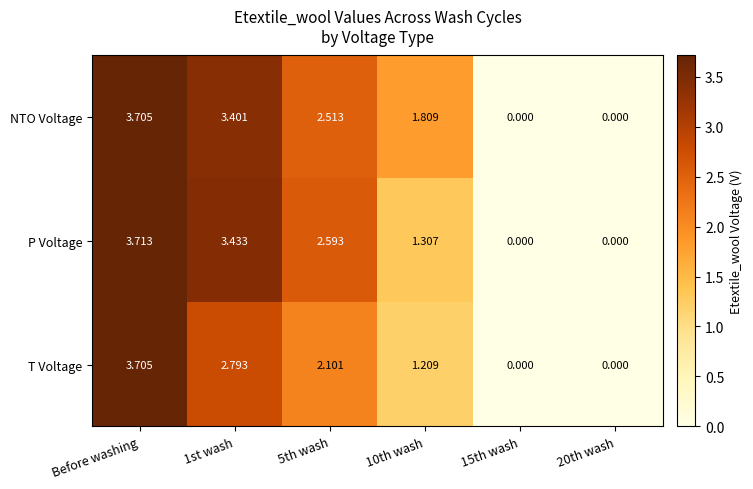

Is the value of P Voltage at 15th wash greater than the value of T Voltage at 10th wash?

No